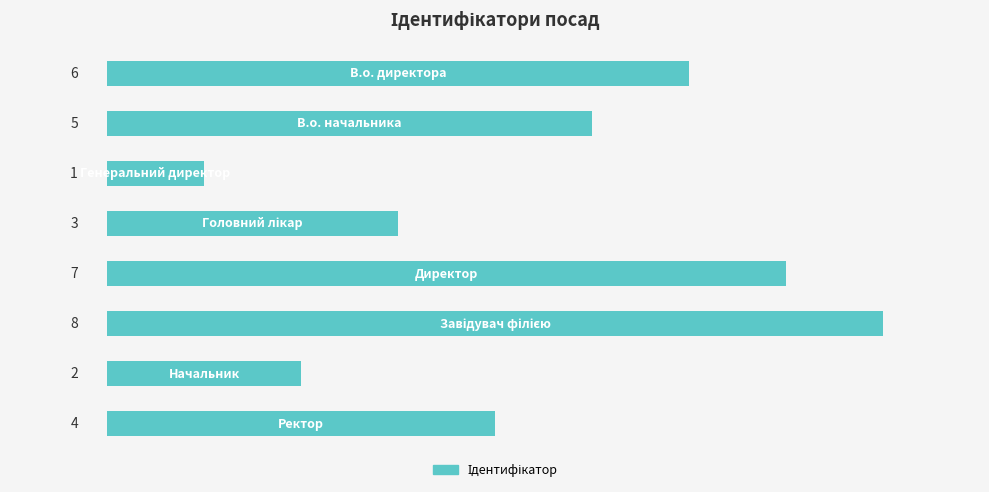

Count the values in the range 3 to 7.

5